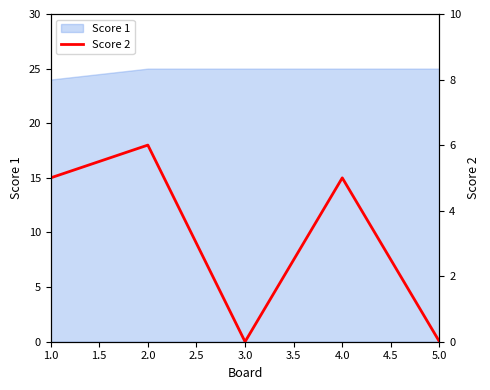

The value of Score 1 at 5.0 is 44. True or false?

False